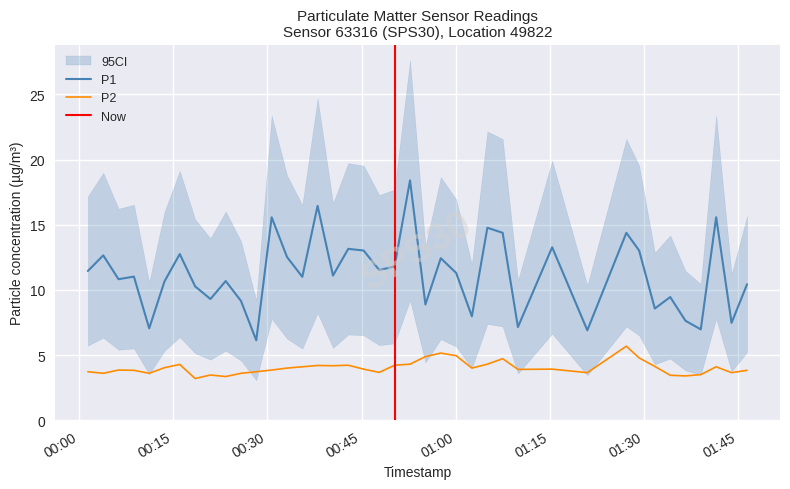

How many values in the P1 series are below 11?

18